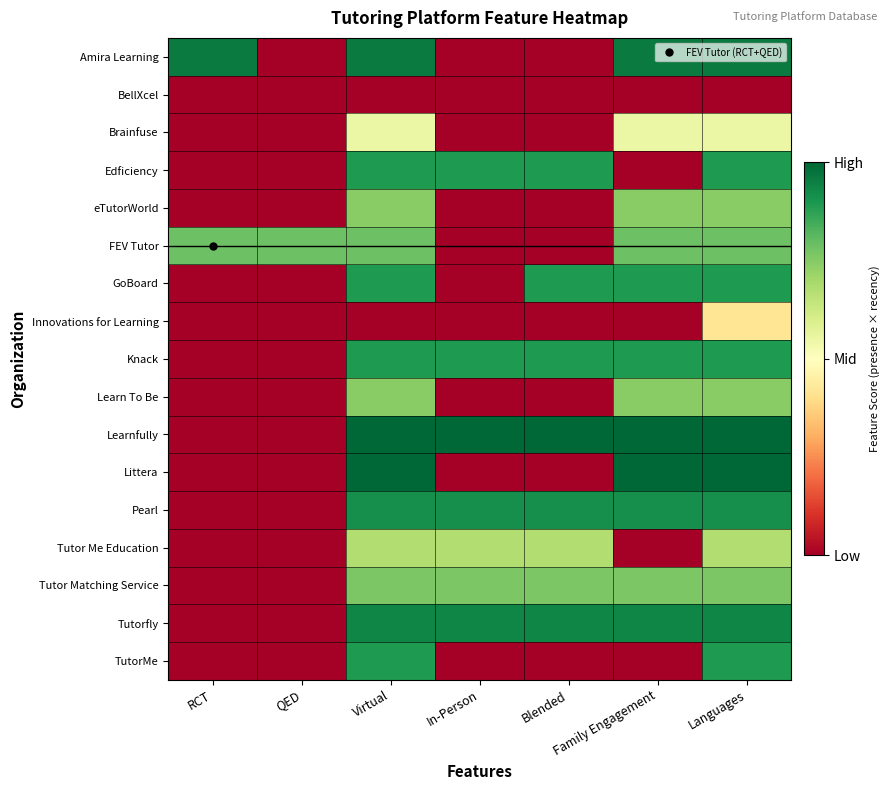

Which has a higher value, Blended or QED?

Blended